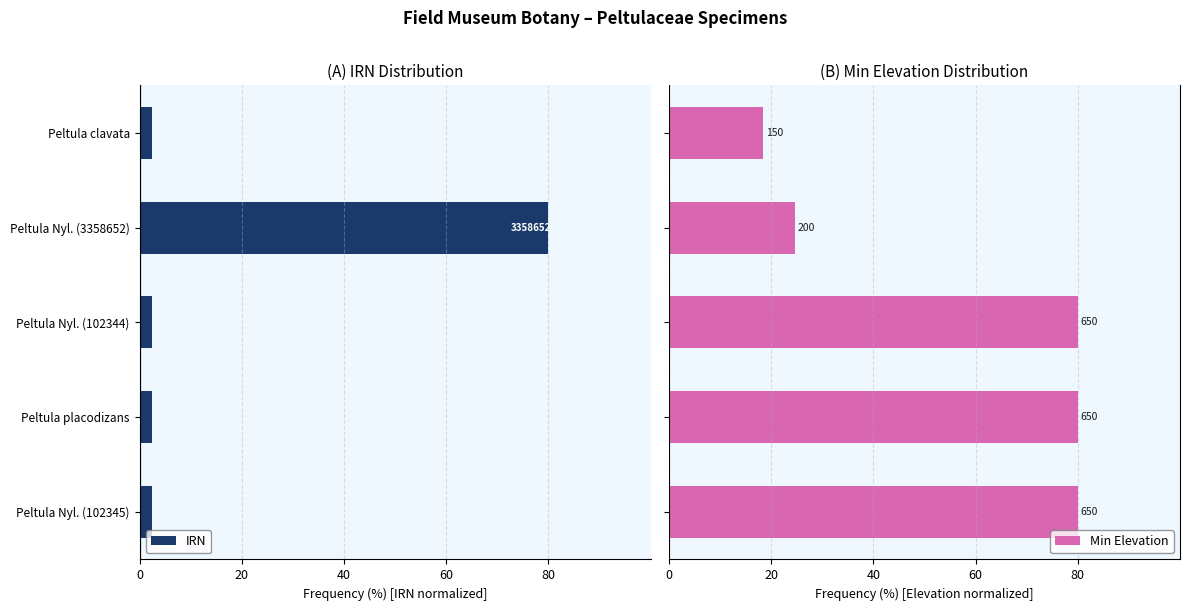

Are the bars grouped side by side (vs. stacked)?

Yes